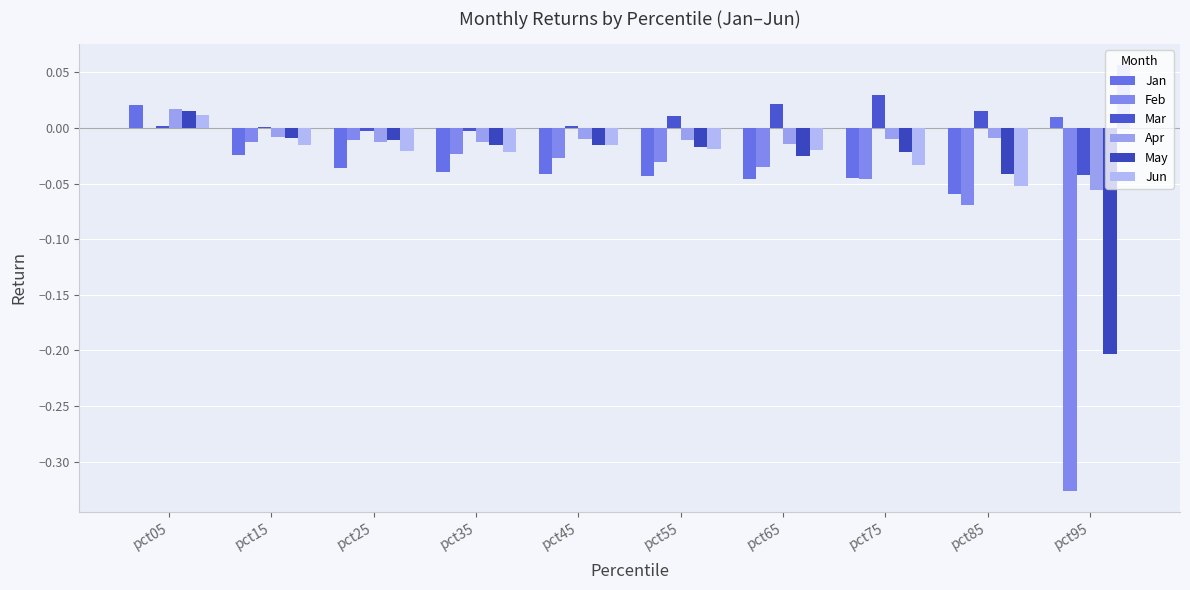

At which category does the chart reach its minimum across all series?

pct95